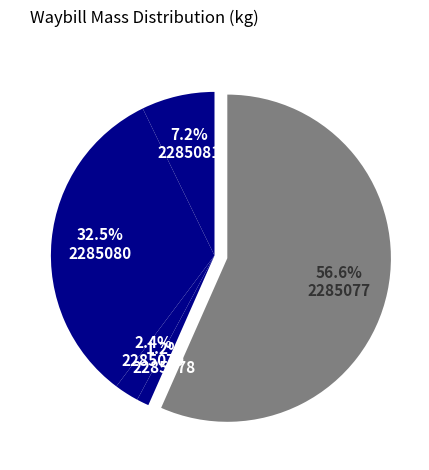

To the nearest percent, what is the difference between the largest and smallest slice percentages?

55%